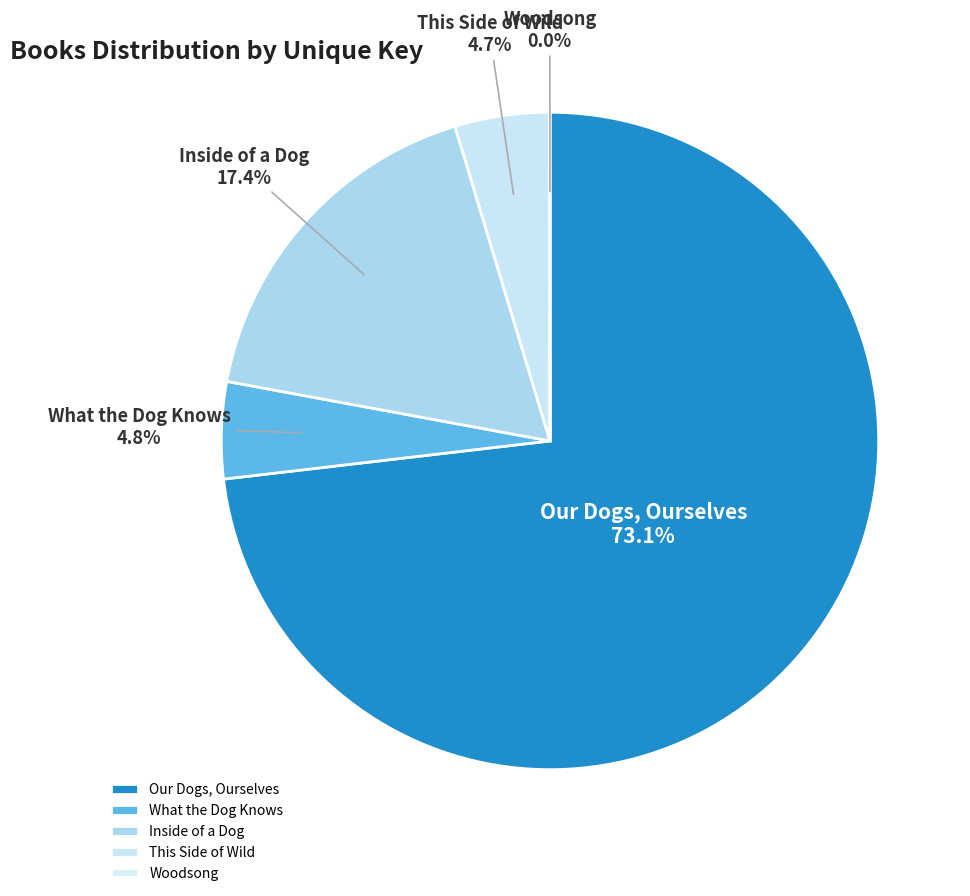

What percentage is NOT represented by Inside of a Dog?

82.6%